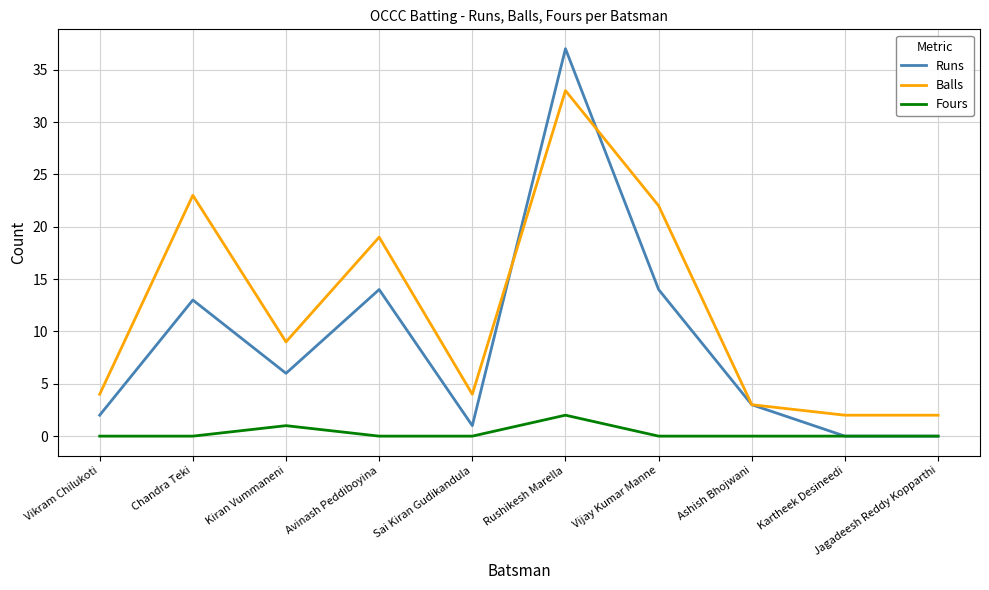

What position from the right is Avinash Peddiboyina?

7